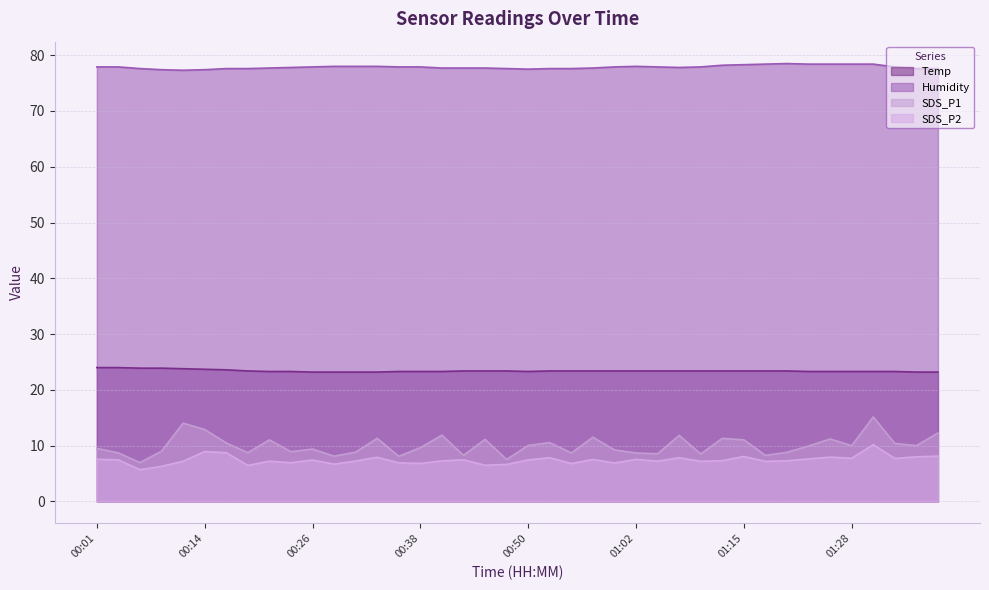

What position from the left is 00:45?

19